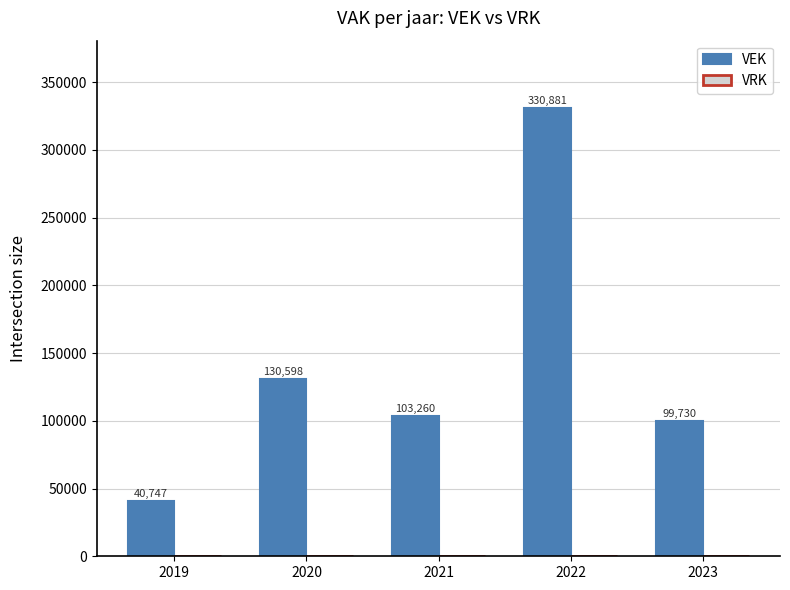

What is the value of the 2nd bar from the left?

130598